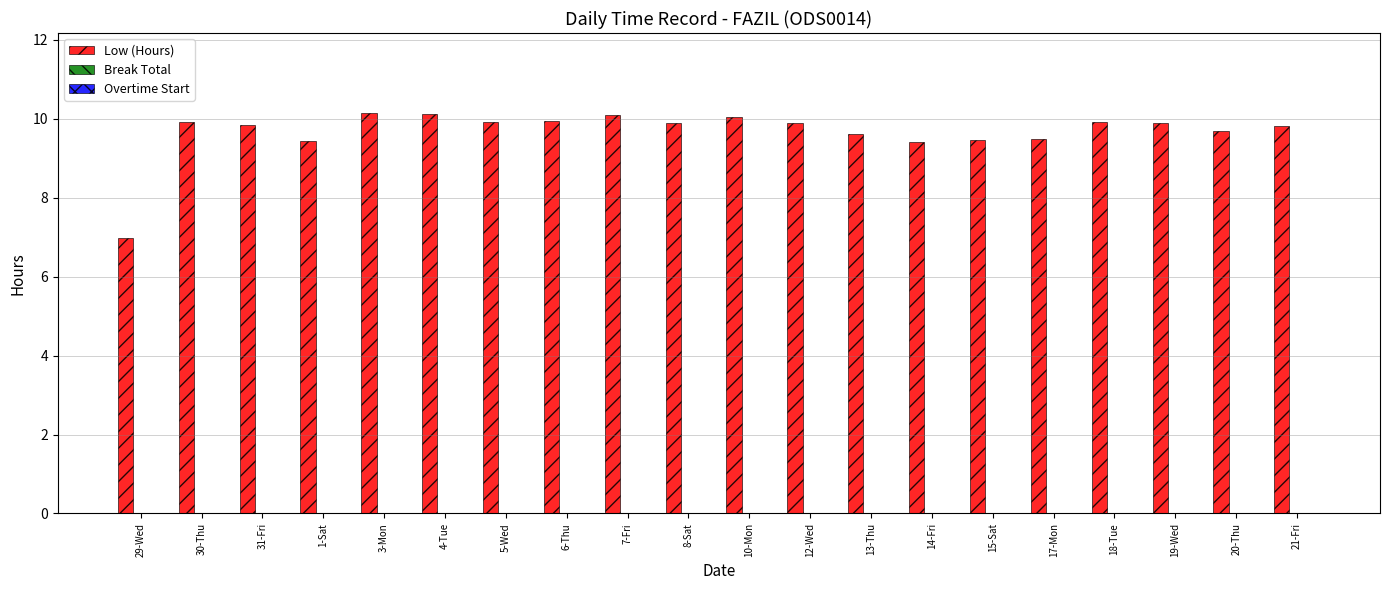

Approximately how many times larger is the value at 15-Sat compared to 13-Thu?

1.0